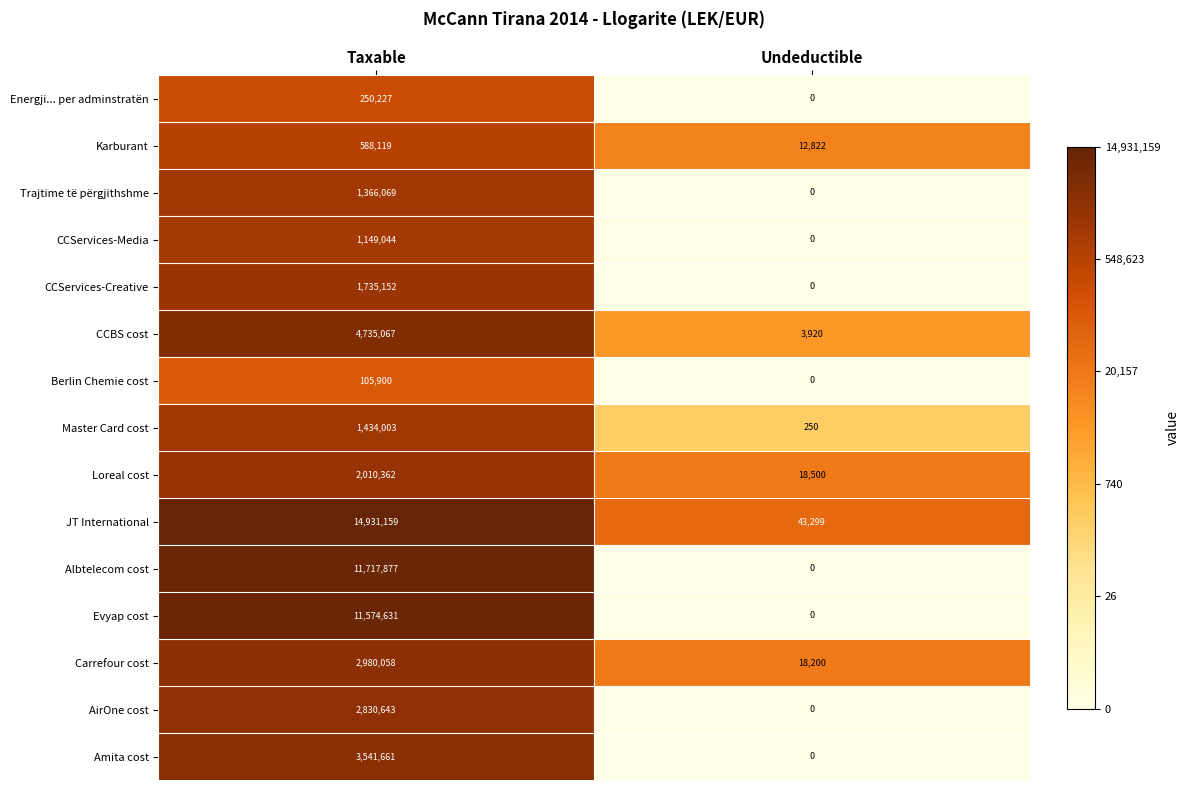

How many data points in CCBS cost are less than 4735067?

1